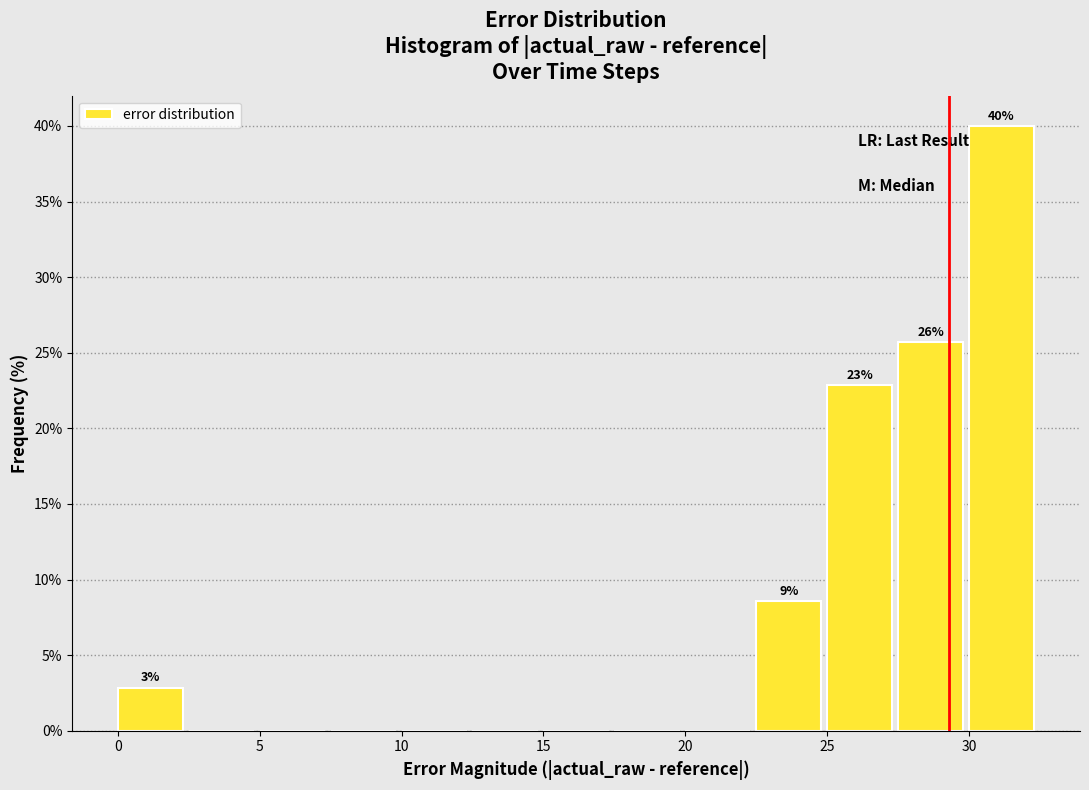

Which range on the x-axis has the tallest bar?

30.0 to 32.5